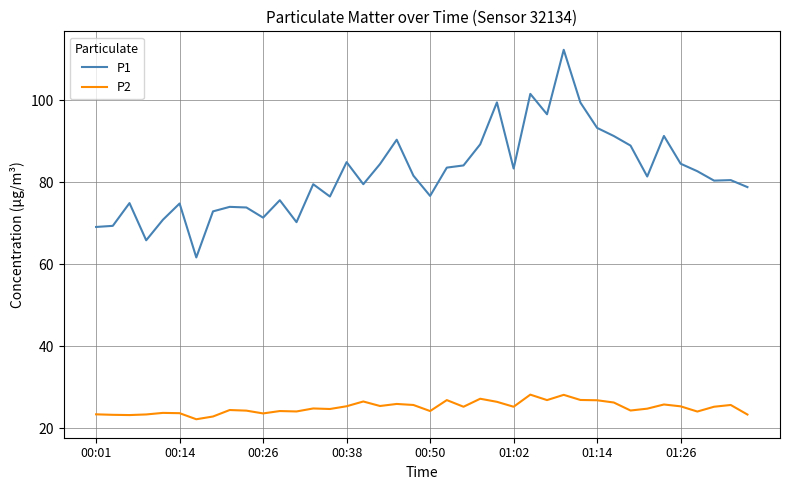

What is the difference between the maximum and minimum values in the P2 series?

6.0